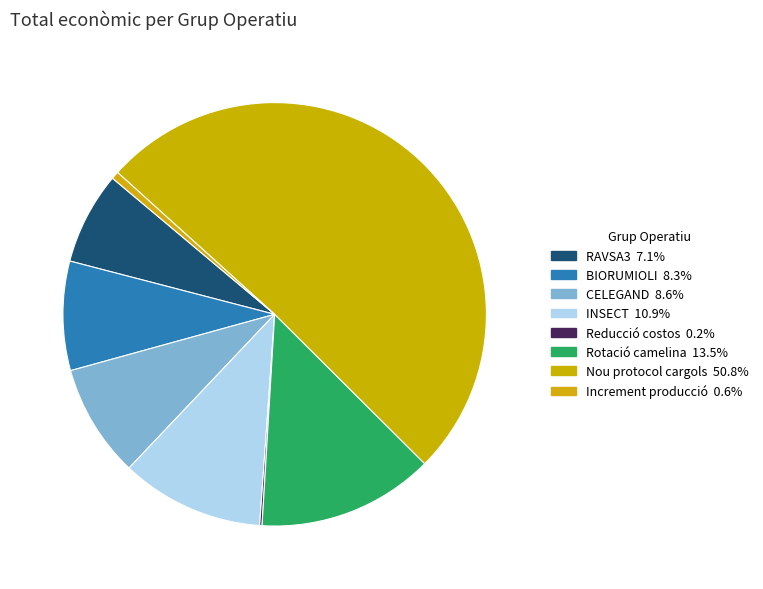

The Increment producció slice represents 1% of the pie. True or false?

True